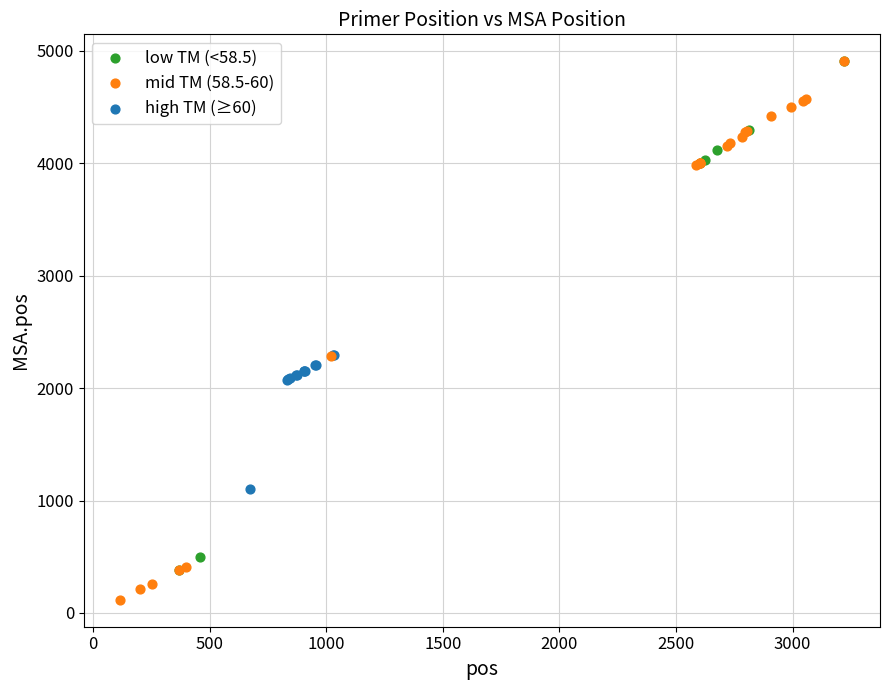

What are all the series names shown in the legend?

low TM (<58.5), mid TM (58.5-60), high TM (≥60)